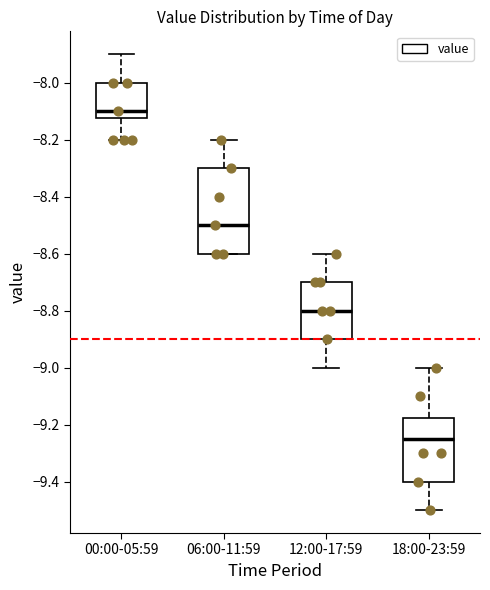

Where is the lower edge of the box for 06:00-11:59 on the y-axis? The values are not printed on the chart, so give them approximately, as read against the axis.

-8.60